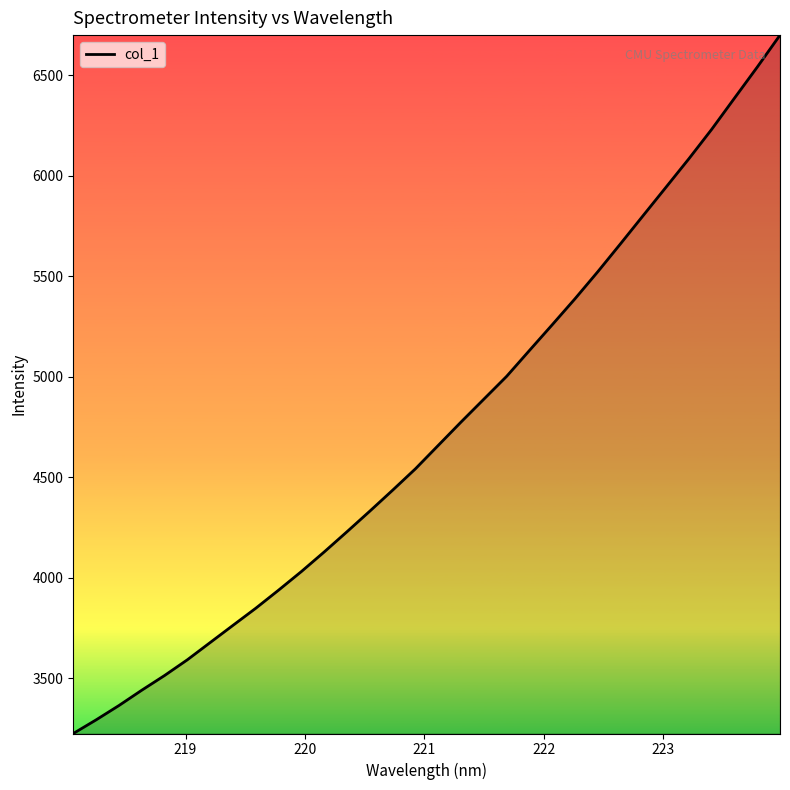

What is the greatest value displayed?

6699.4